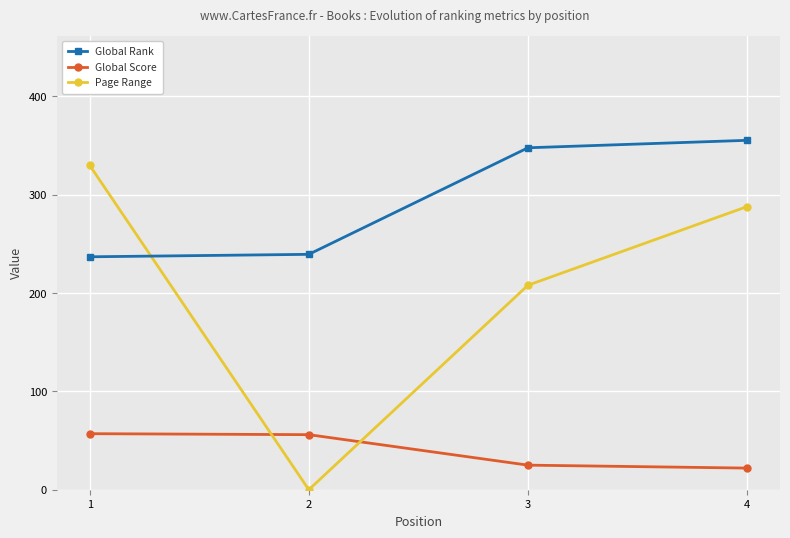

True or false: Page Range has more than 2 points higher than both neighbors.

False